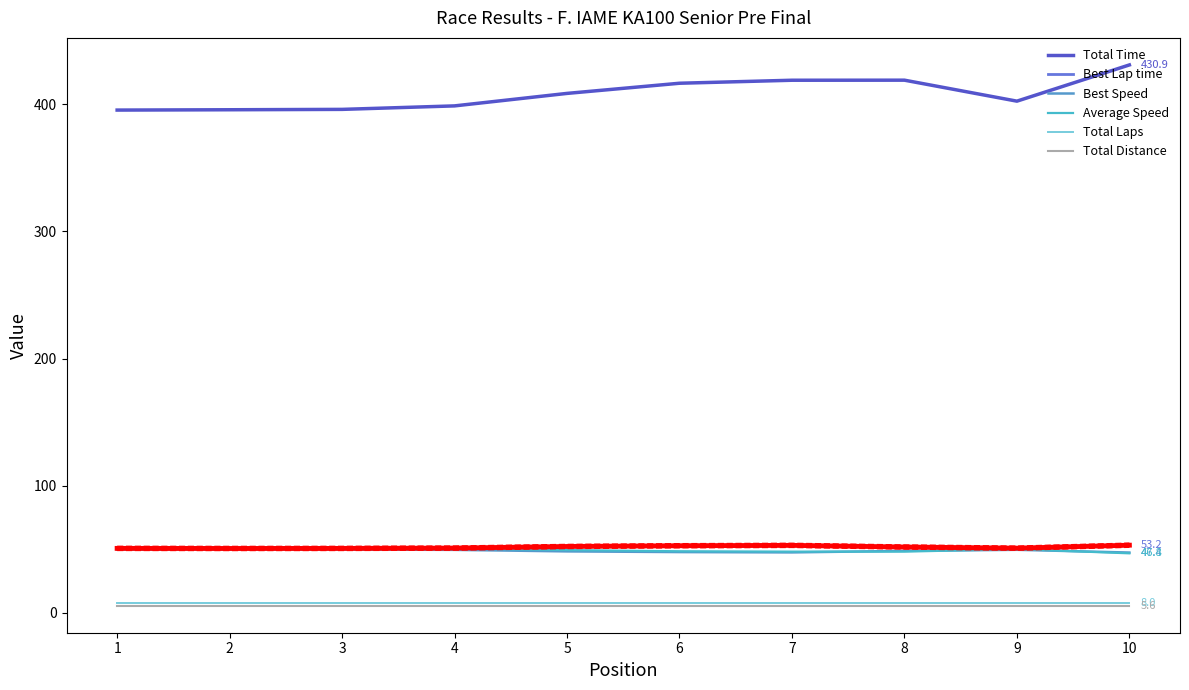

True or false: Total Time and Total Laps cross at least once.

False